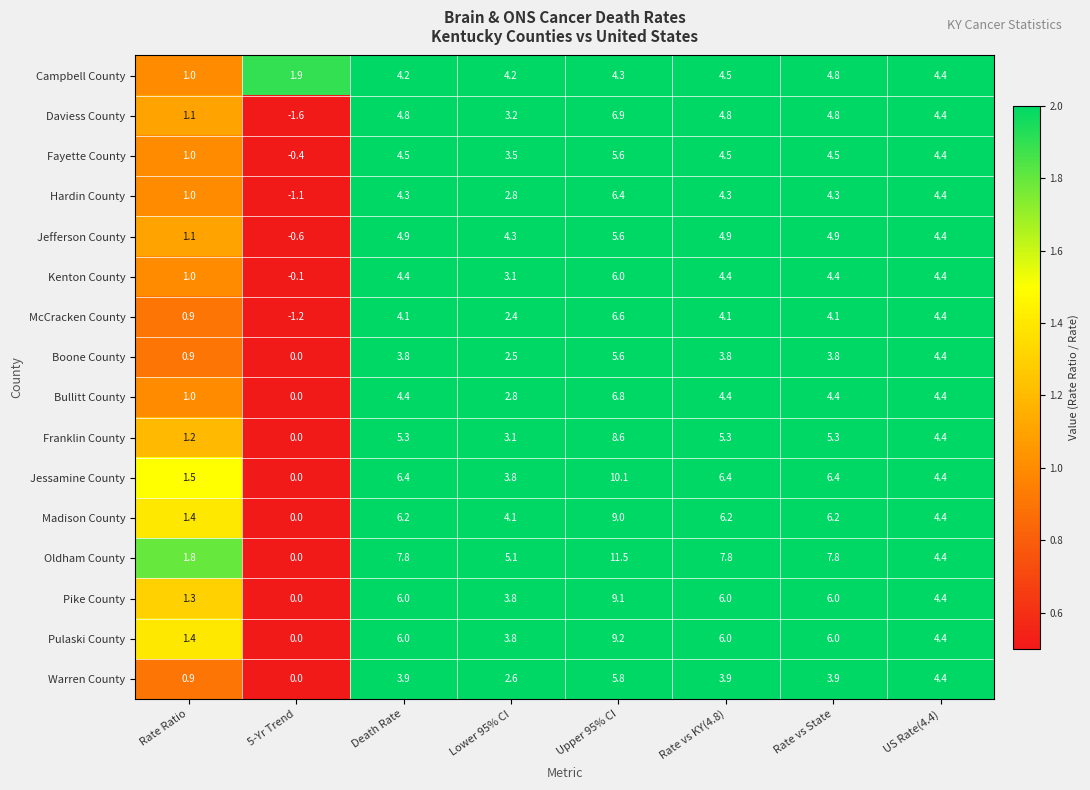

What is the greatest value displayed?

11.5